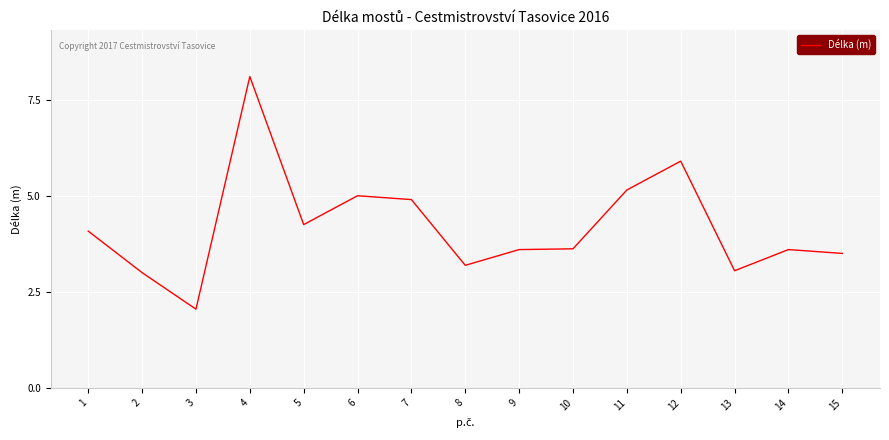

Which label corresponds to the largest value in the chart?

4